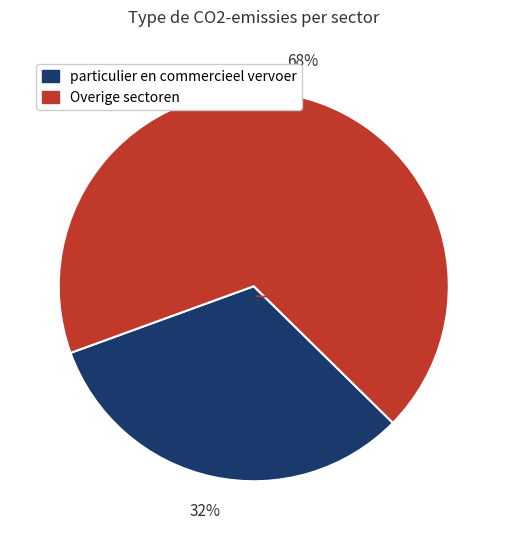

Is there a majority slice in this chart?

Yes